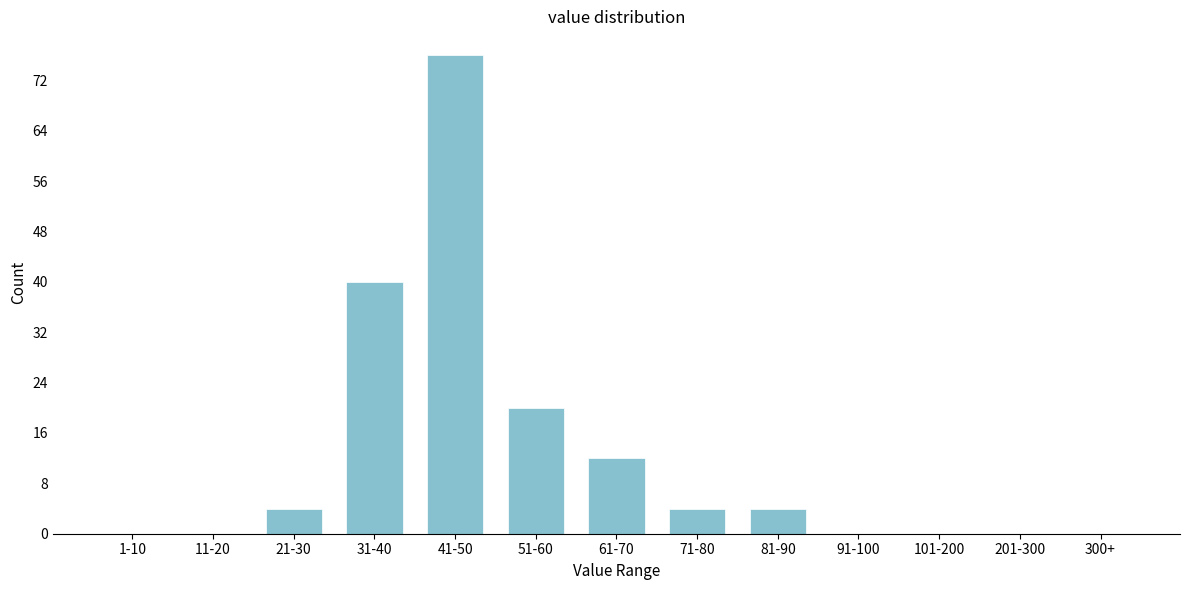

Reading right to left, transcribe all the data shown in this chart.

300+=0	201-300=0	101-200=0	91-100=0	81-90=4	71-80=4	61-70=12	51-60=20	41-50=76	31-40=40	21-30=4	11-20=0	1-10=0